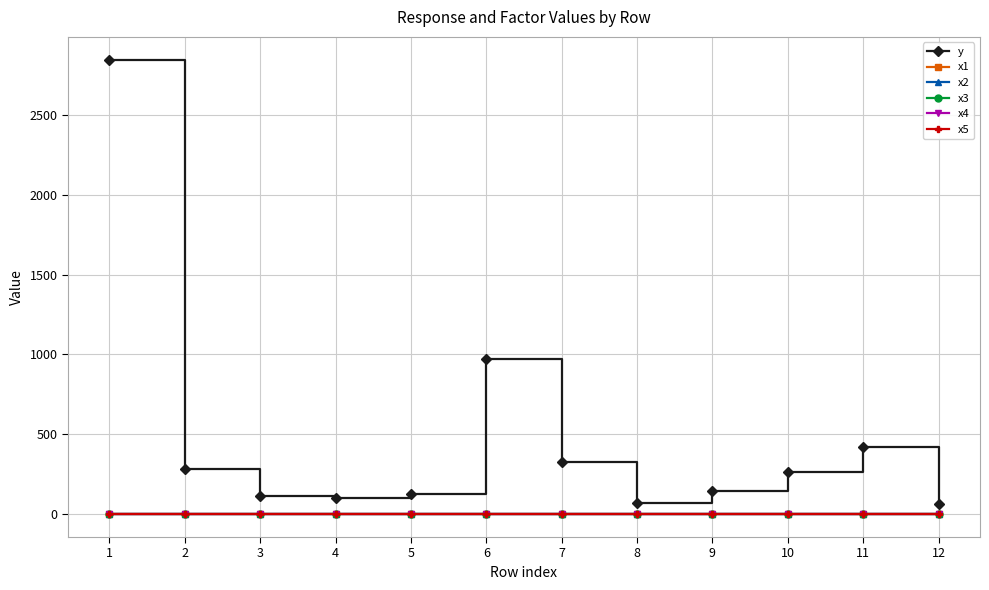

True or false: y and x3 cross at least once.

False